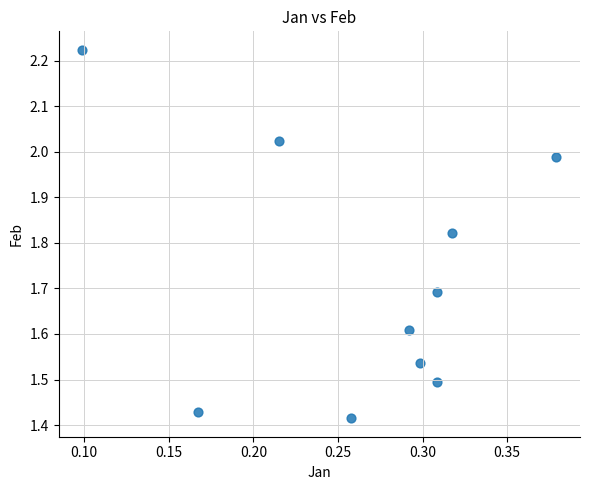

What is the range of Y values (max minus min)?

0.8